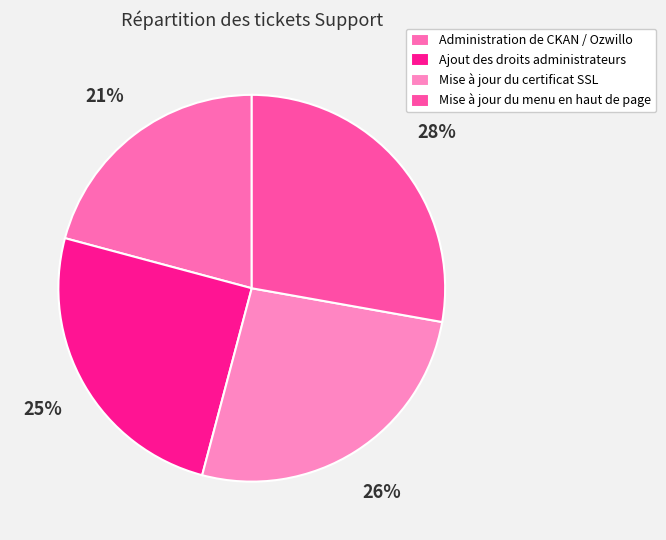

What is the ratio of the value at Mise à jour du menu en haut de page to the value at Mise à jour du certificat SSL?

1.1